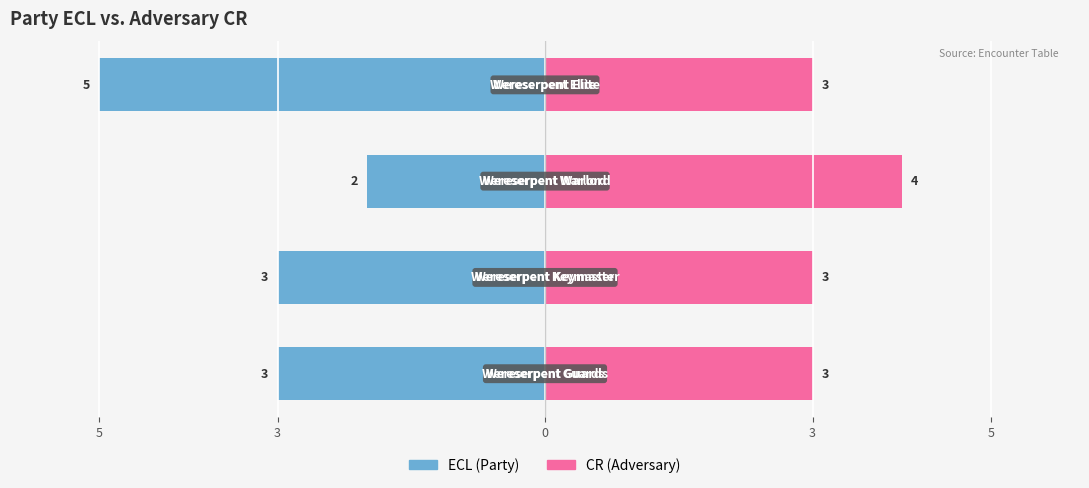

Which series has the largest range (max minus min)?

ECL (Party)